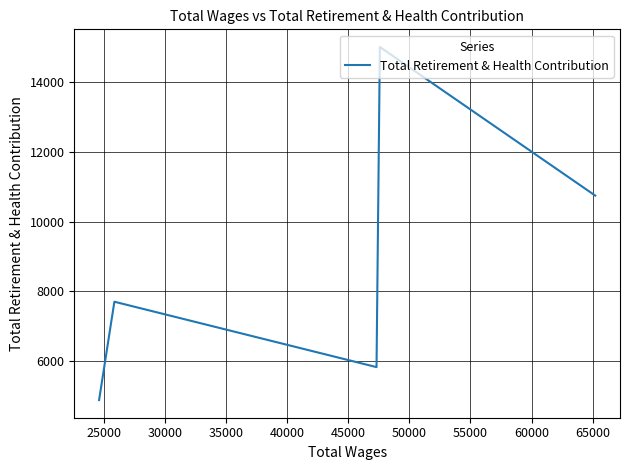

True or false: there are more than 2 points higher than both neighbors.

False